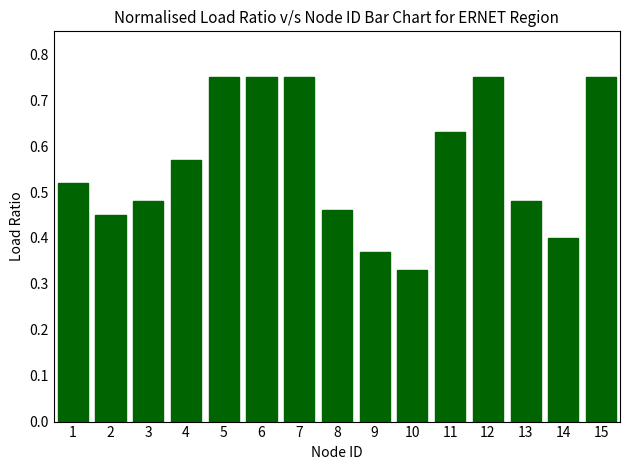

Where is the data nearest to the value 0?

10